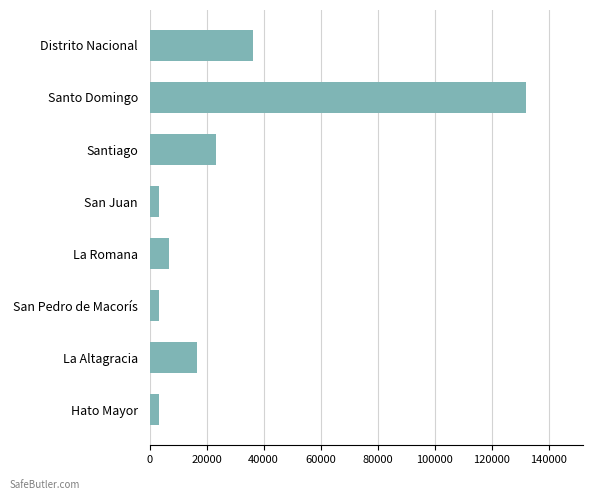

How many data points are less than 16527?

4